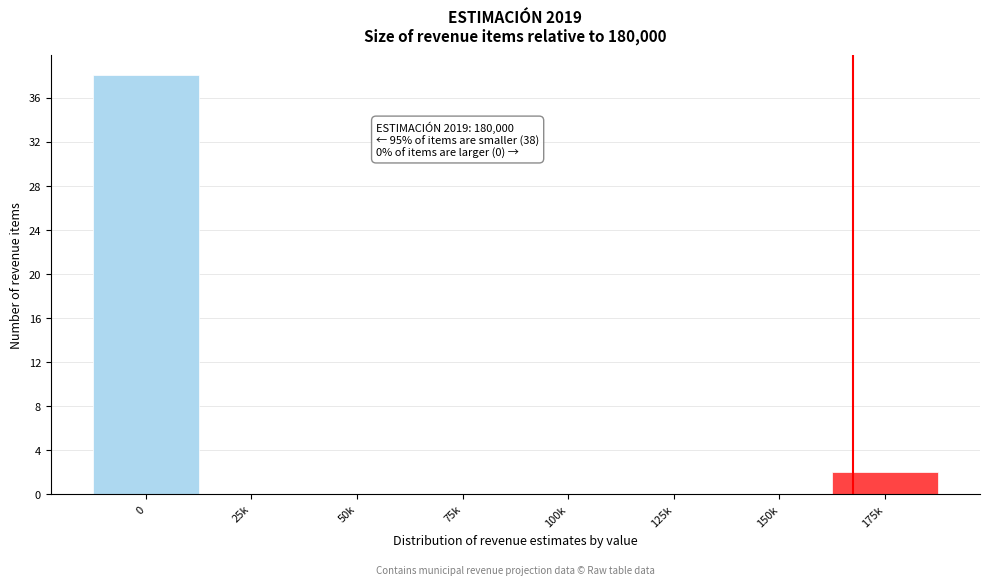

Reading left to right, extract all data points from this chart.

0=38	25k=0	50k=0	75k=0	100k=0	125k=0	150k=0	175k=2